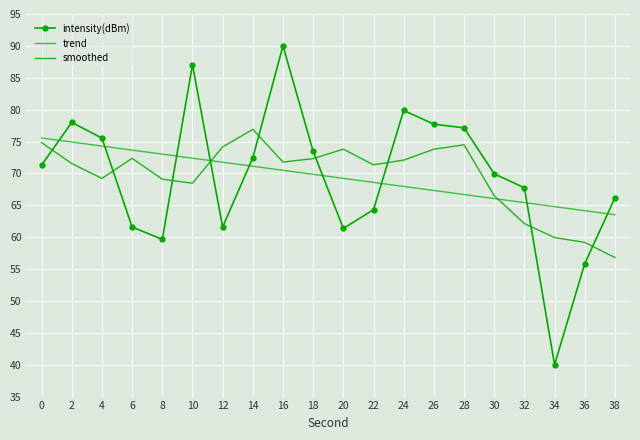

At 22, list the series in order from smallest to largest.

intensity(dBm), trend, smoothed